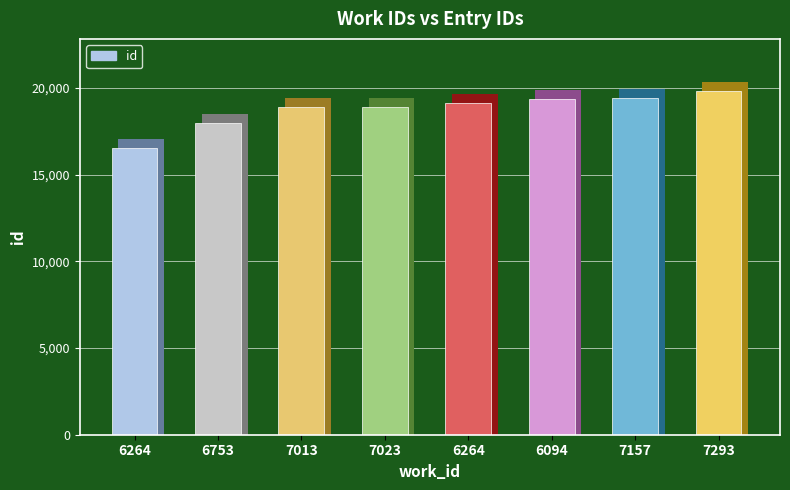

What is the label of the 8th bar from the left?

7293